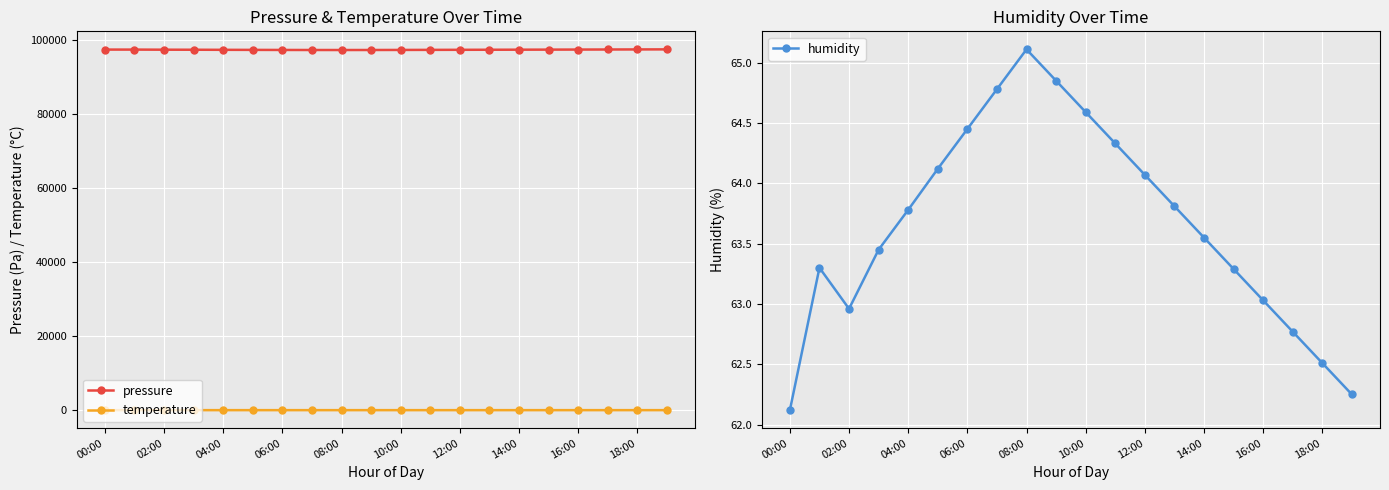

Reading left to right, list all the values displayed in this chart.

pressure: 97463.1	97461.1	97434.1	97420.5	97398.2	97381.8	97362.4	97350.9	97345.6	97352.2	97368.4	97385.6	97402.2	97418.8	97435.3	97452.4	97469.6	97486.7	97503.8	97520.9
temperature: 14.2	14.0	14.0	13.8	13.7	13.7	13.6	13.5	13.4	13.6	13.7	13.8	14.0	14.1	14.2	14.3	14.5	14.6	14.7	14.9
humidity: 62.1	63.3	63.0	63.5	63.8	64.1	64.5	64.8	65.1	64.8	64.6	64.3	64.1	63.8	63.5	63.3	63.0	62.8	62.5	62.2